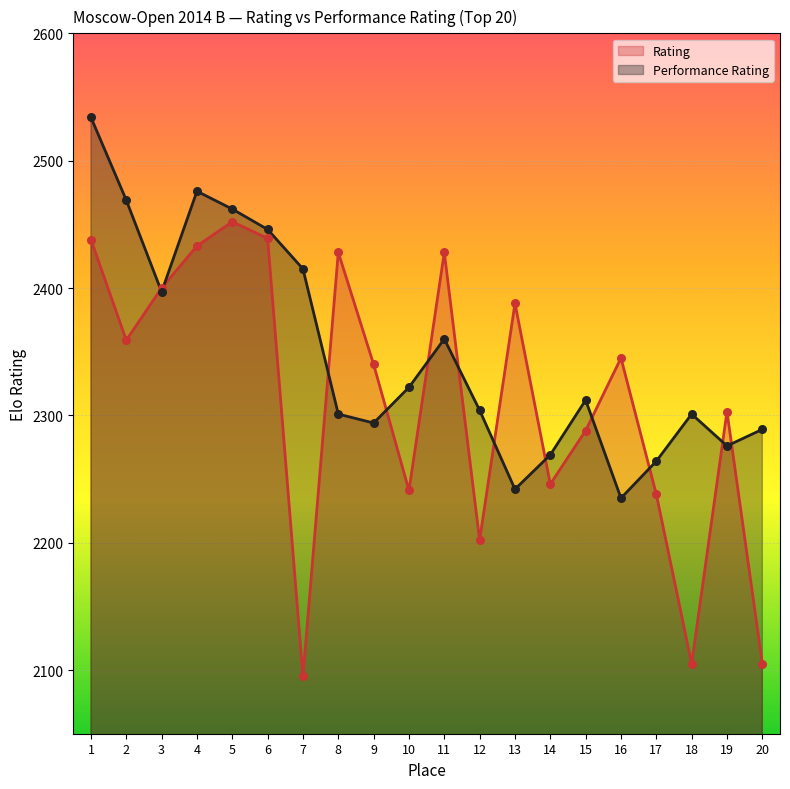

What is the total value across all series at 18?

4406